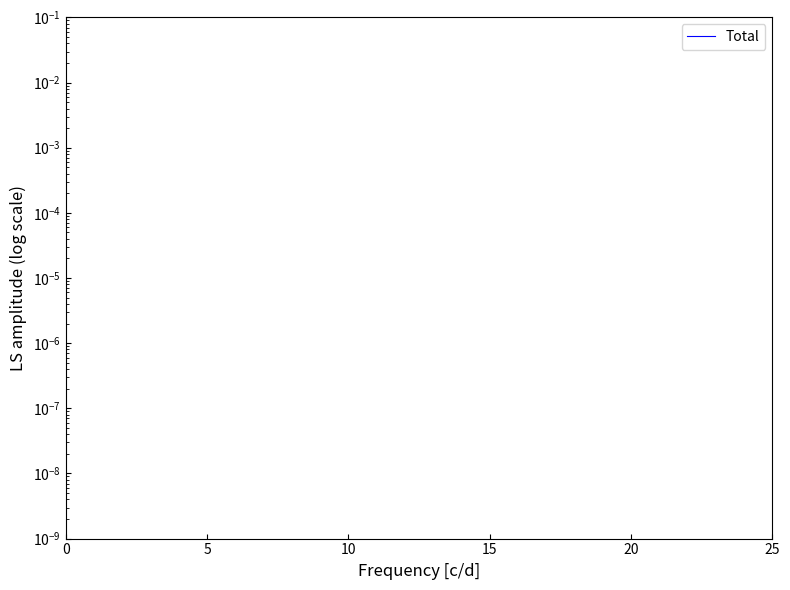

How many interior local peaks (higher than both neighbors) does the data have?

4